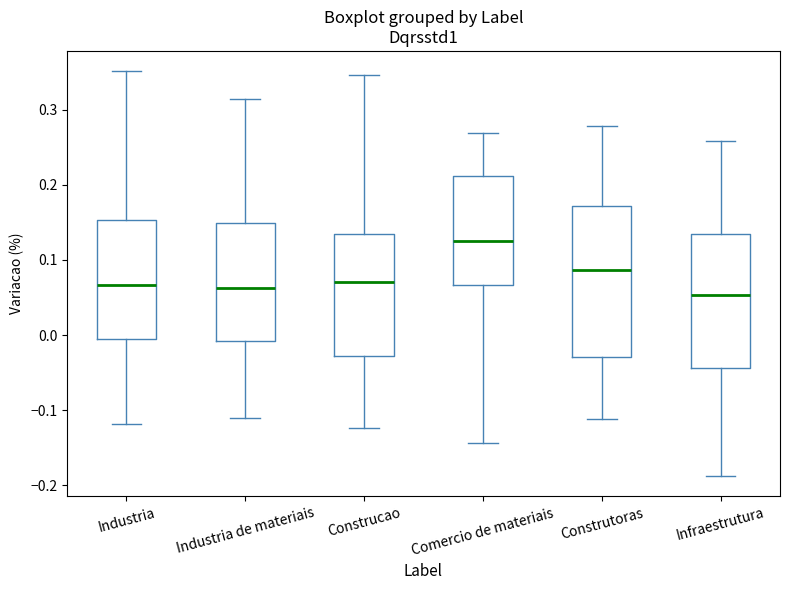

Reading left to right, transcribe this box plot: for each box, give where its median line is, the range the box spans, and where its two whiskers end, as read against the y-axis. The values are not printed on the chart, so give them approximately, as read against the axis.

Industria: median 0.07, box -0.01 to 0.15, whiskers -0.12 to 0.35
Industria de materiais: median 0.06, box -0.01 to 0.15, whiskers -0.11 to 0.31
Construcao: median 0.07, box -0.03 to 0.13, whiskers -0.12 to 0.35
Comercio de materiais: median 0.12, box 0.07 to 0.21, whiskers -0.14 to 0.27
Construtoras: median 0.09, box -0.03 to 0.17, whiskers -0.11 to 0.28
Infraestrutura: median 0.05, box -0.04 to 0.13, whiskers -0.19 to 0.26